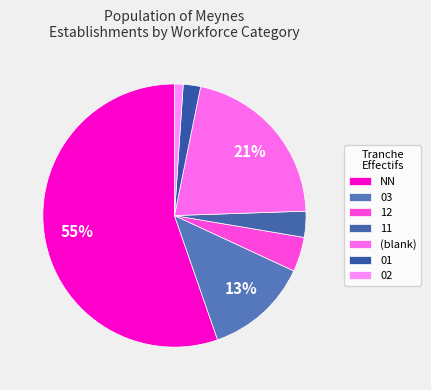

How many segments does this pie chart have?

7